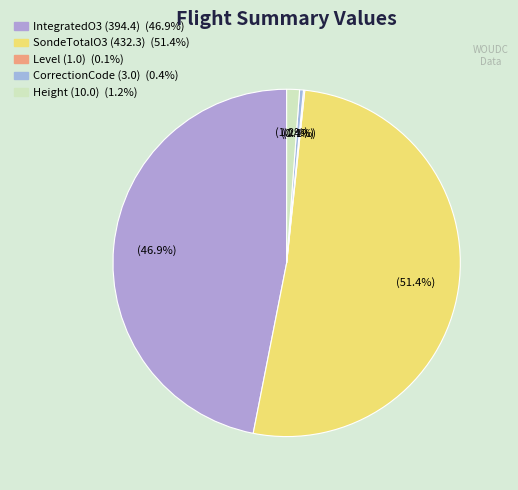

Is Level (1.0) the majority of the pie?

No